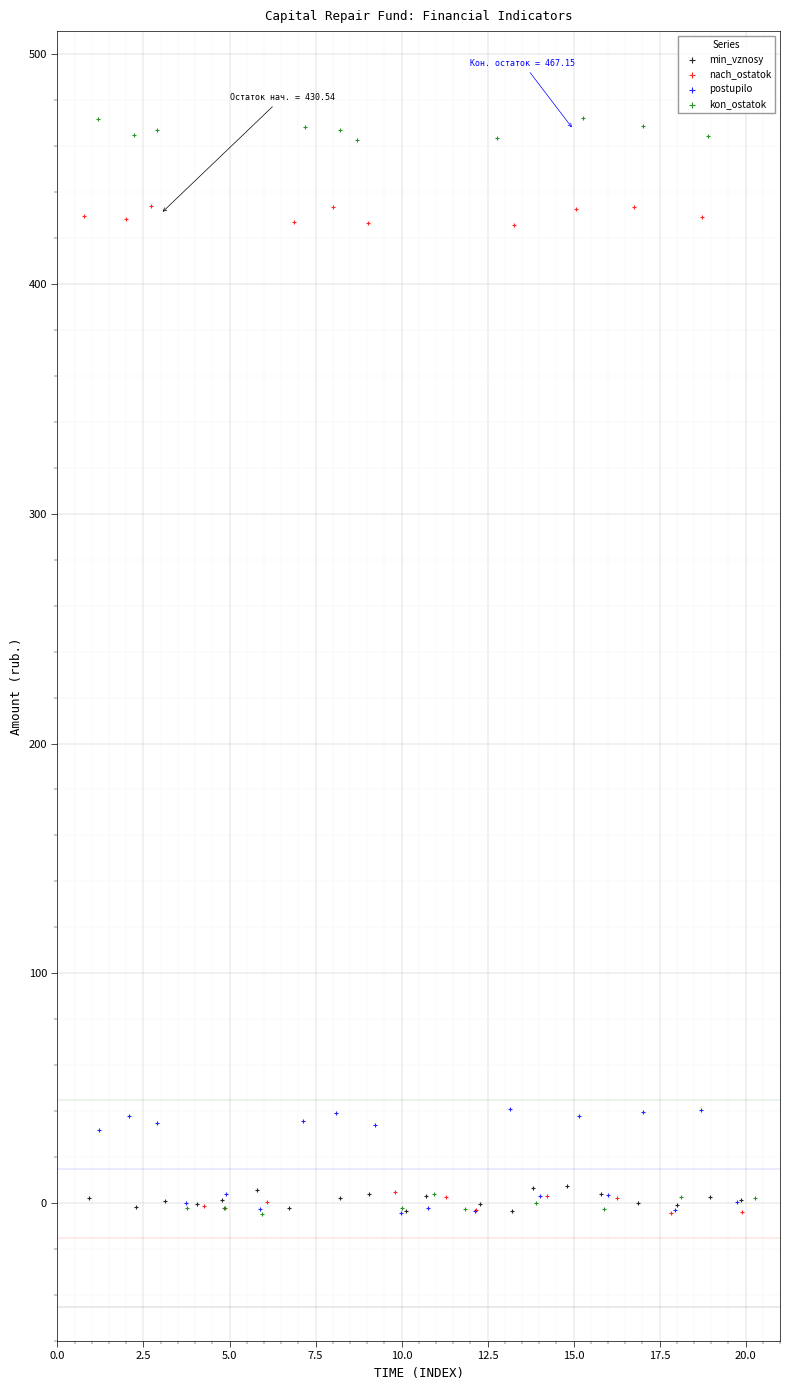

Which series reaches the maximum Y coordinate?

kon_ostatok